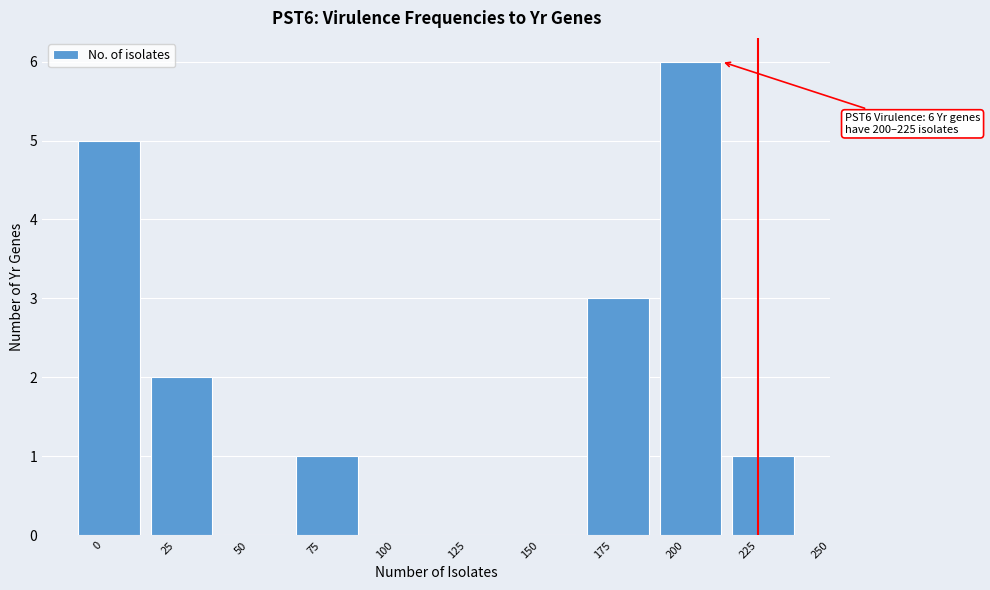

Reading right to left, transcribe all the data shown in this chart.

225=1	200=6	175=3	150=0	125=0	100=0	75=1	50=0	25=2	0=5